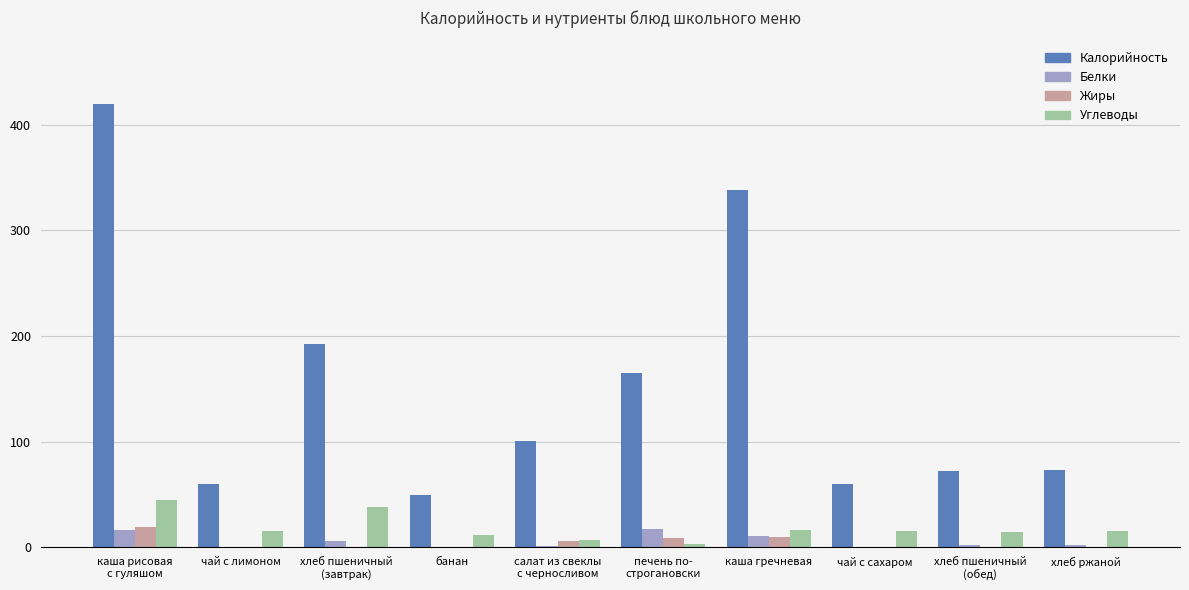

What is the sum of all Белки values?

55.3